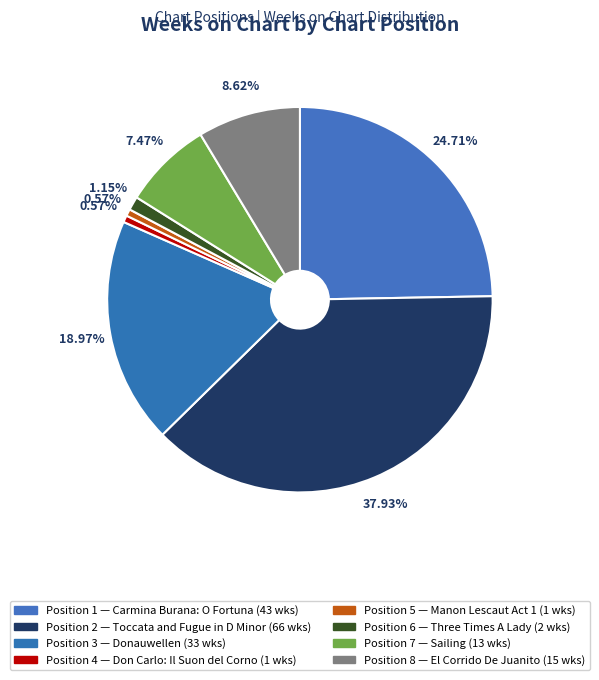

How many slices are in this pie chart?

8